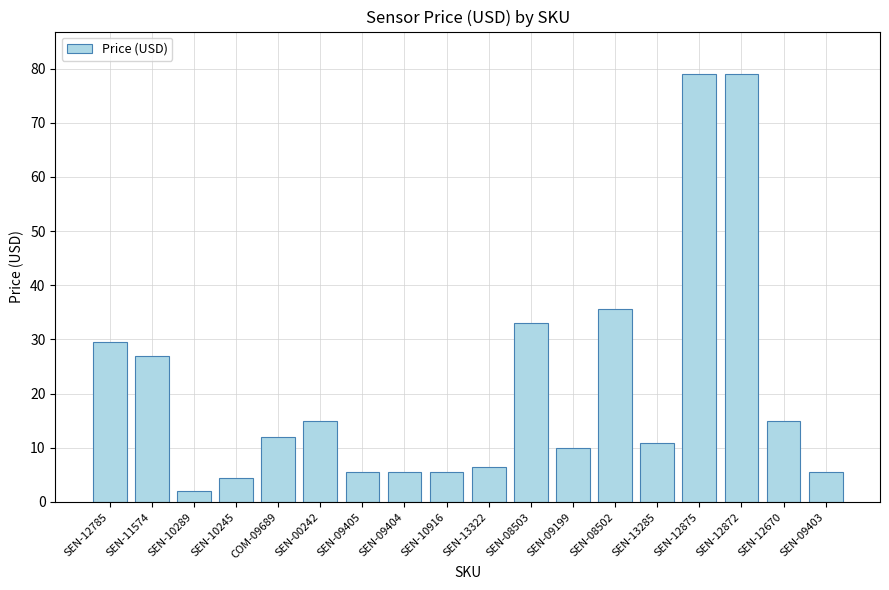

What is the label of the 5th bar from the left?

COM-09689